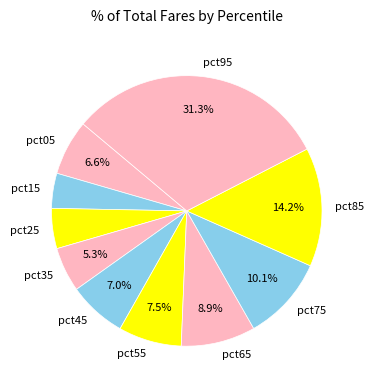

What percentage is the pct65 slice, to the nearest percent?

9%